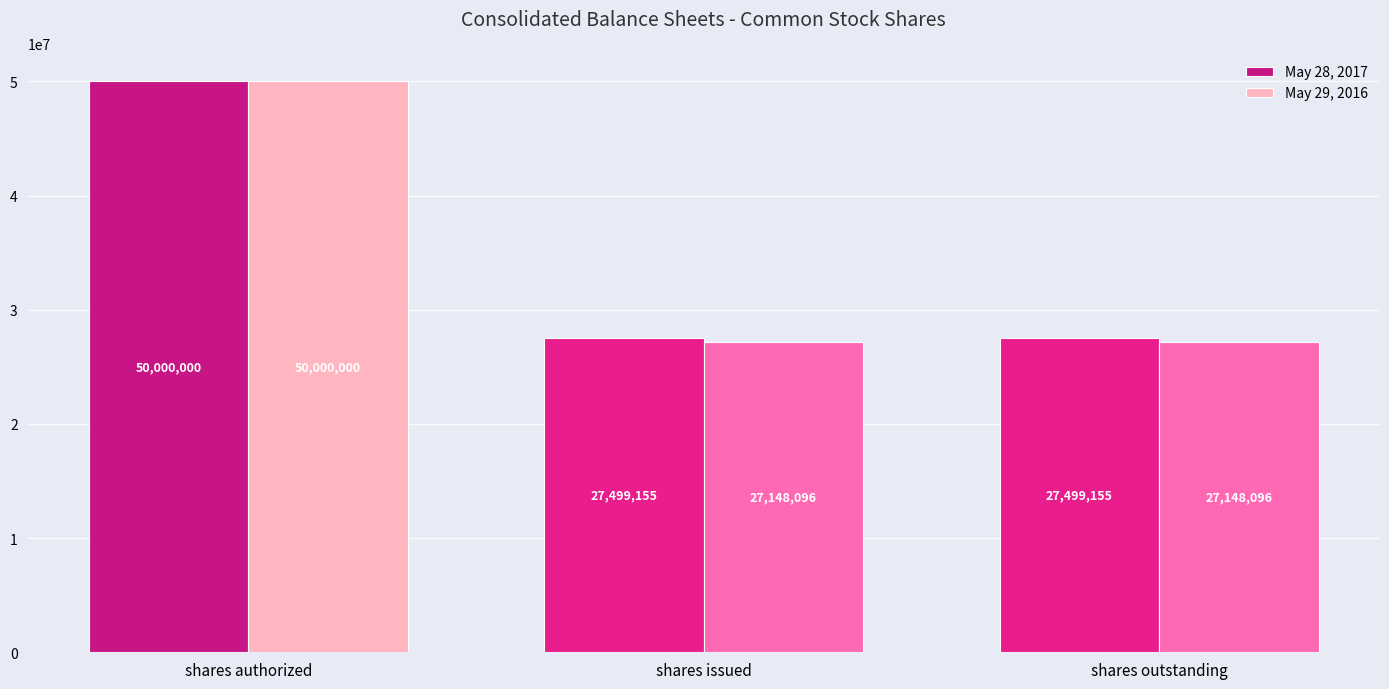

What are all the series names shown in the legend?

May 28, 2017, May 29, 2016